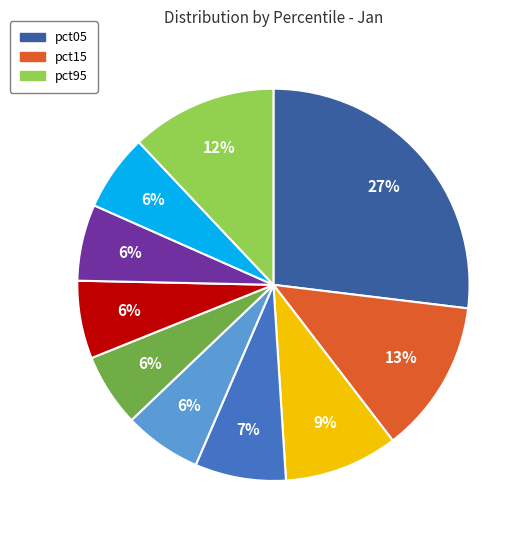

To the nearest percent, what is the average slice percentage?

10%